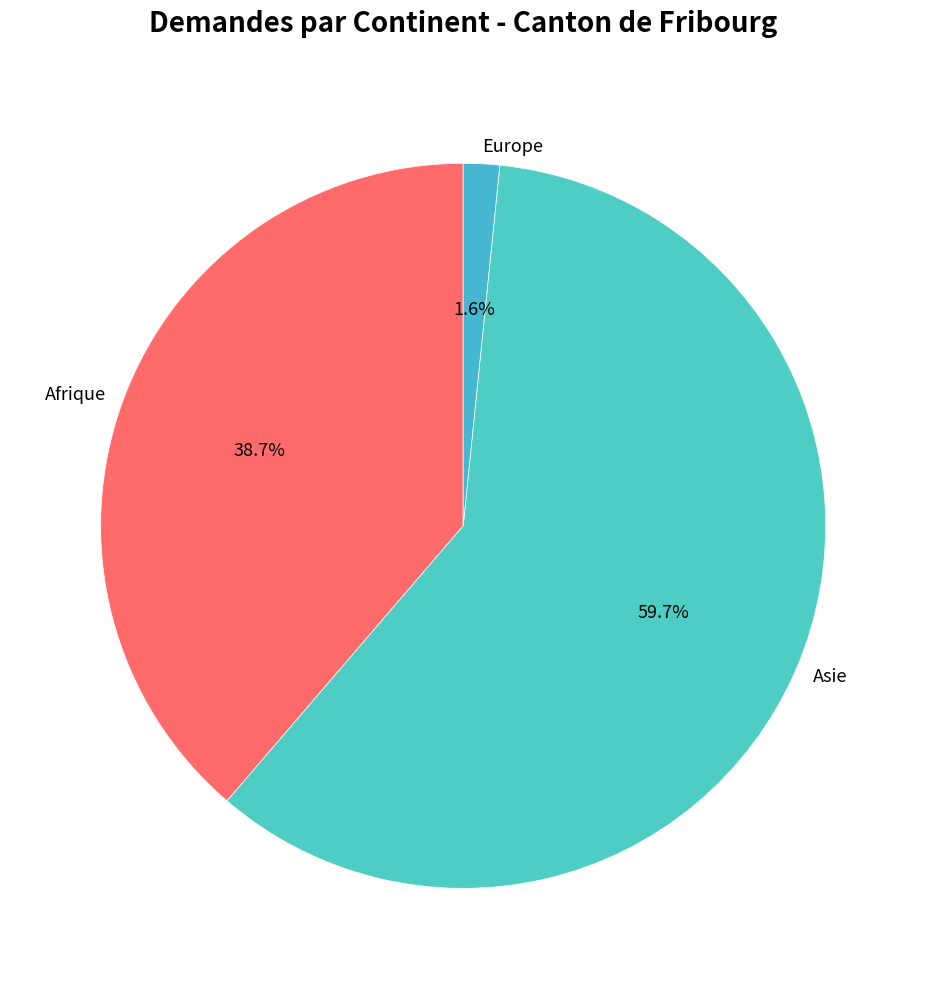

Which category has the biggest portion of the pie?

Asie